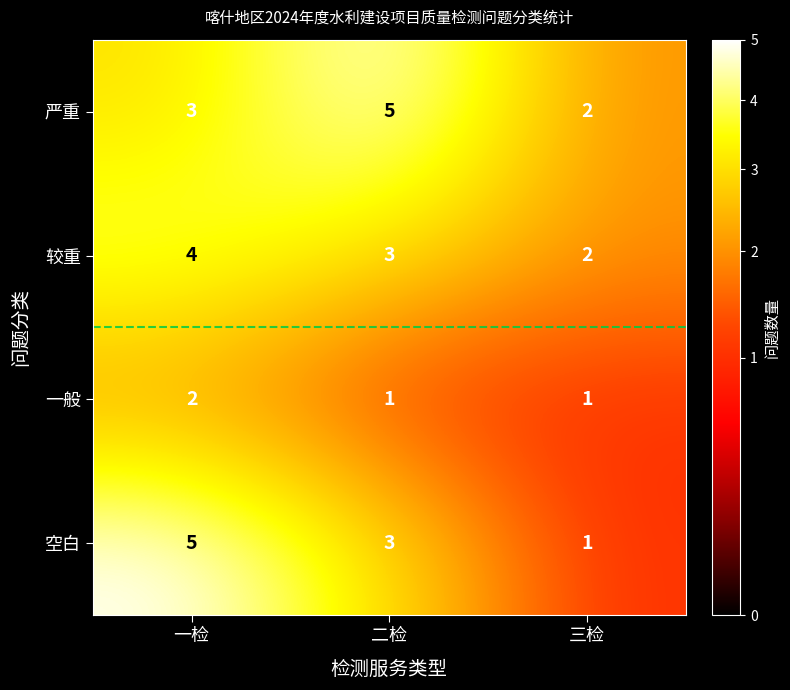

Reading left to right, what are all the values shown in this chart?

严重: 3	5	2
较重: 4	3	2
一般: 2	1	1
空白: 5	3	1